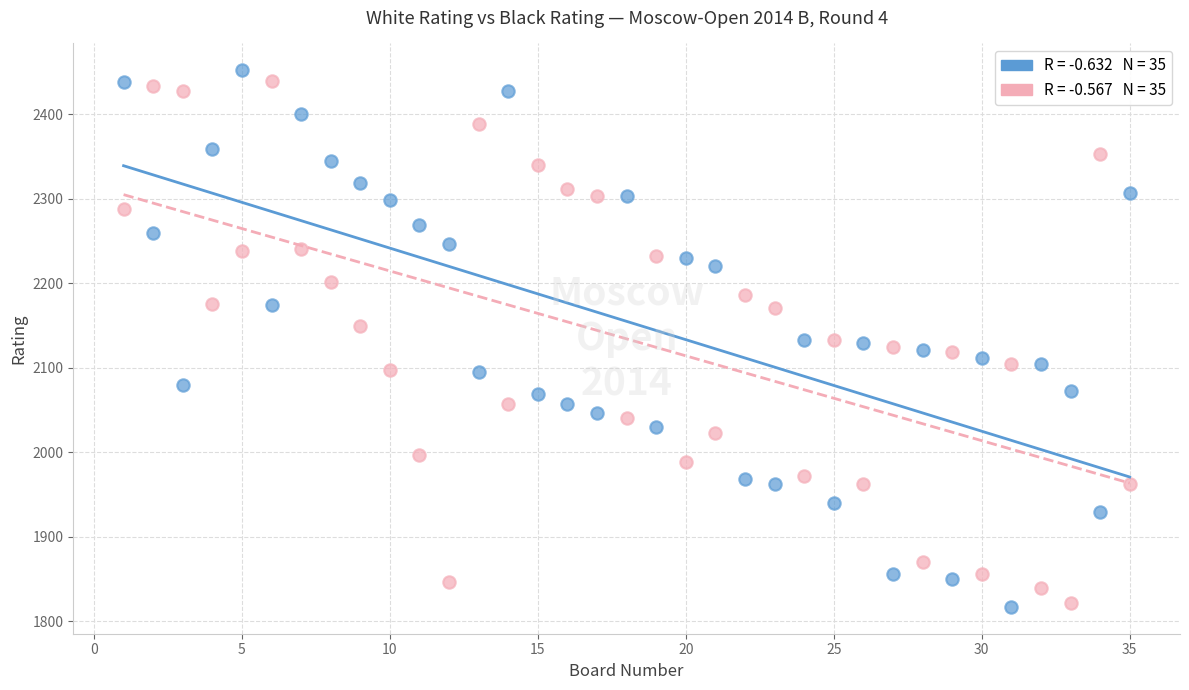

Across all data points, what is the range of Y values (max minus min)?

635